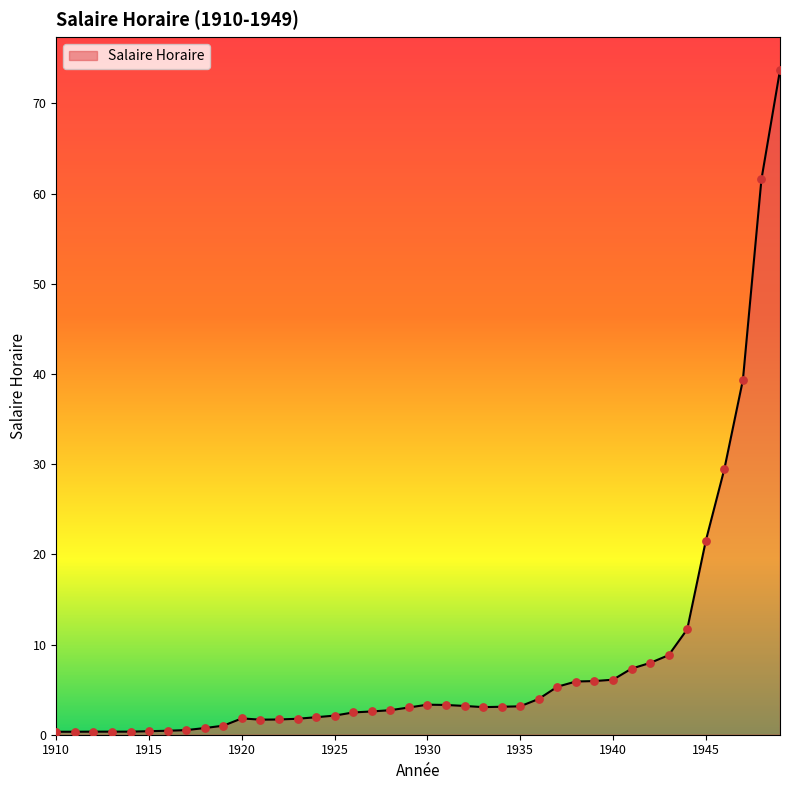

What is the maximum value shown in the chart?

73.7